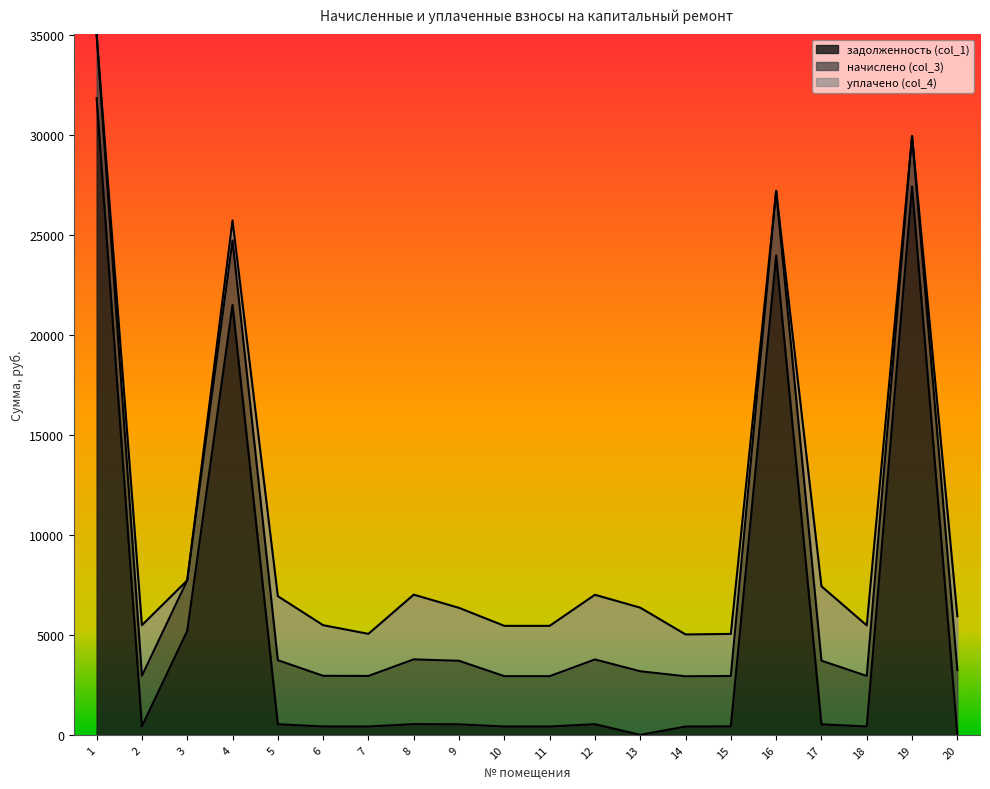

What is the total value across all series at 19?

29945.6